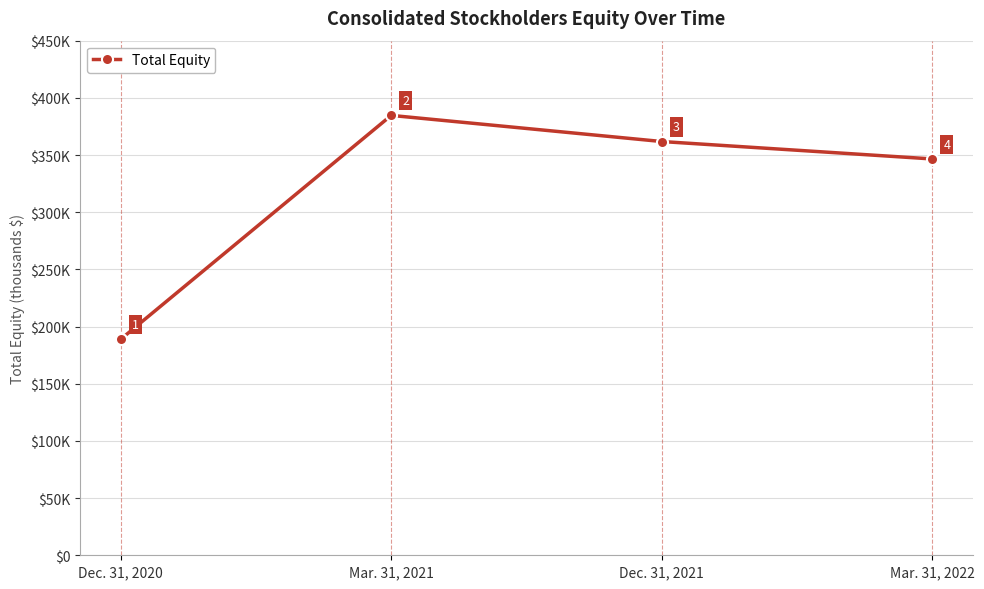

At which label does the data first exceed 361810?

Mar. 31, 2021